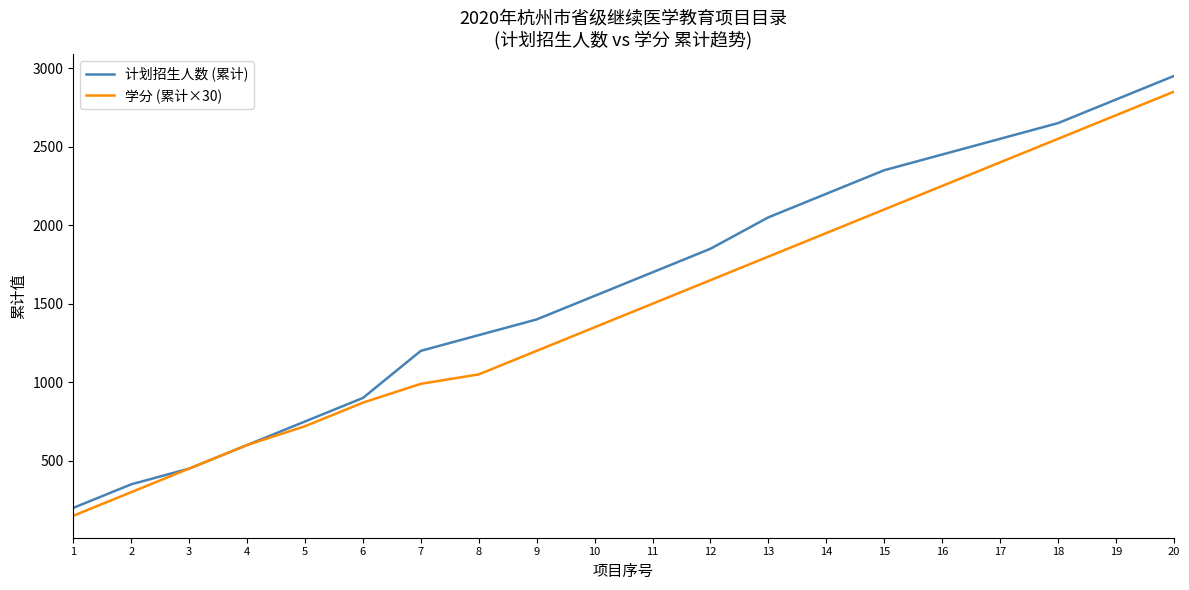

Which series changed the most between 4 and 8?

计划招生人数 (累计)